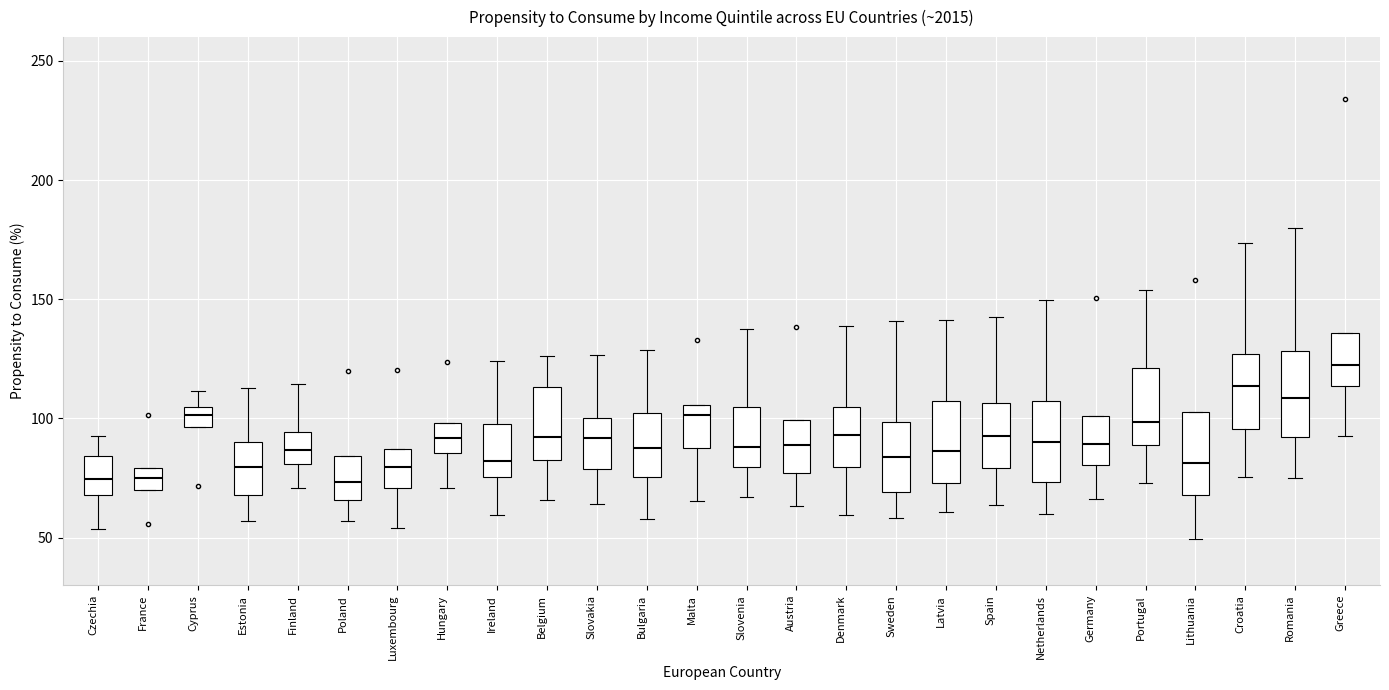

Where is the lower edge of the box for Croatia on the y-axis? The values are not printed on the chart, so give them approximately, as read against the axis.

95